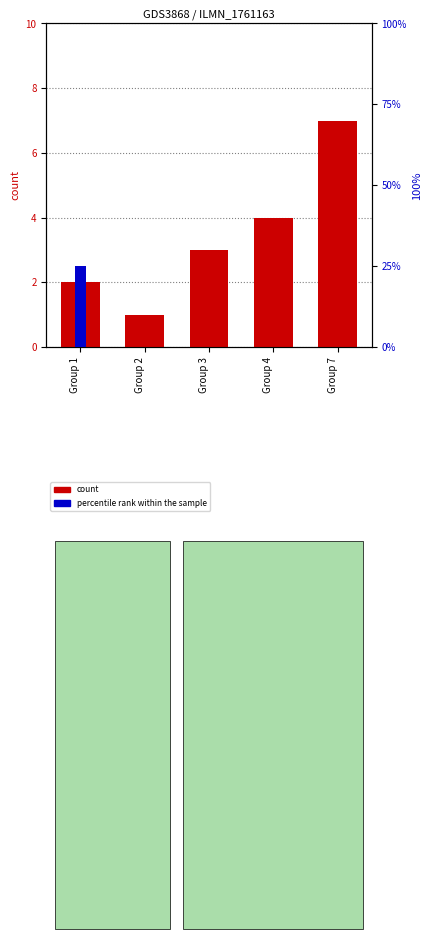

What is the value of the count bar at the 1st from the left?

2